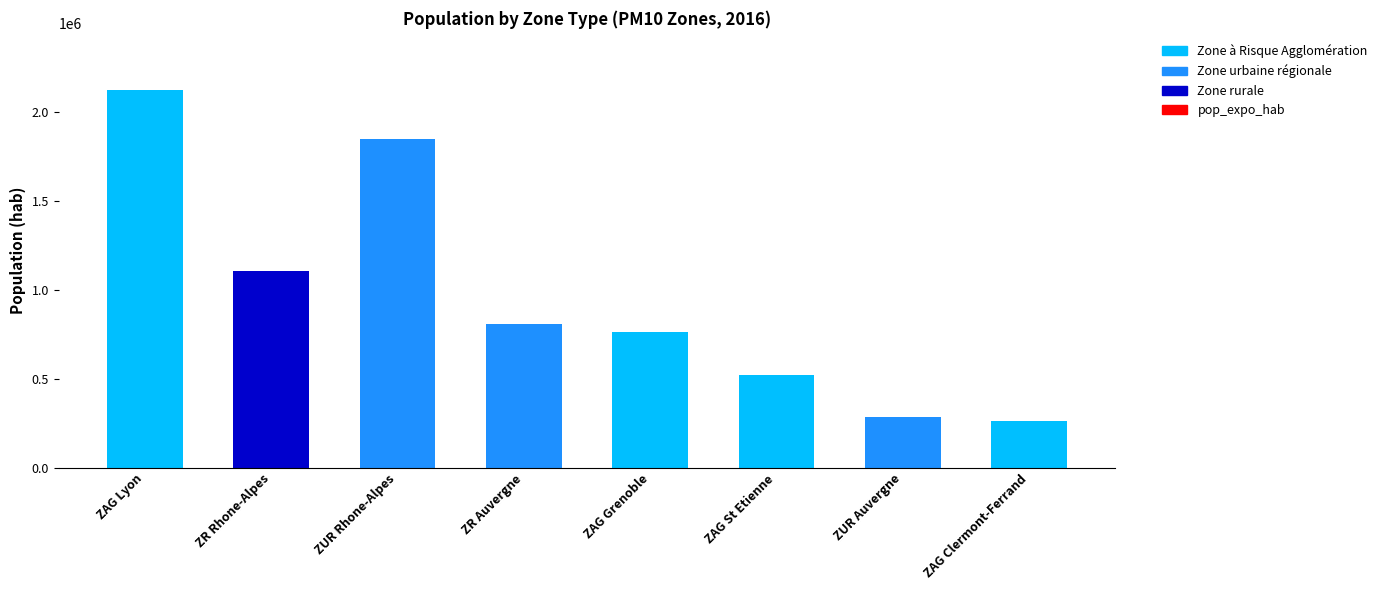

How many categories are shown in the chart?

8